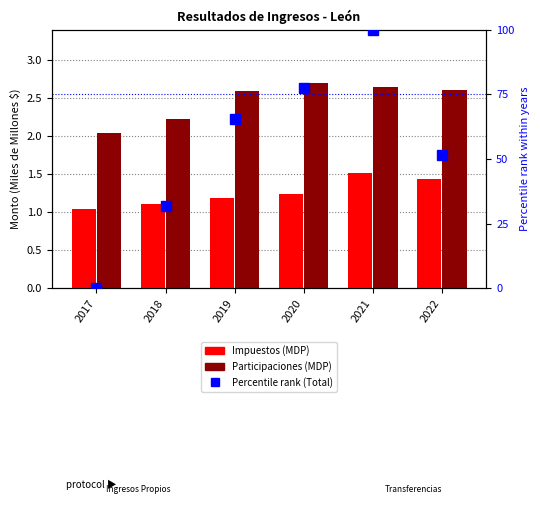

At 2017, list the series in order from largest to smallest.

Participaciones (MDP), Impuestos (MDP), Percentile rank (Total)